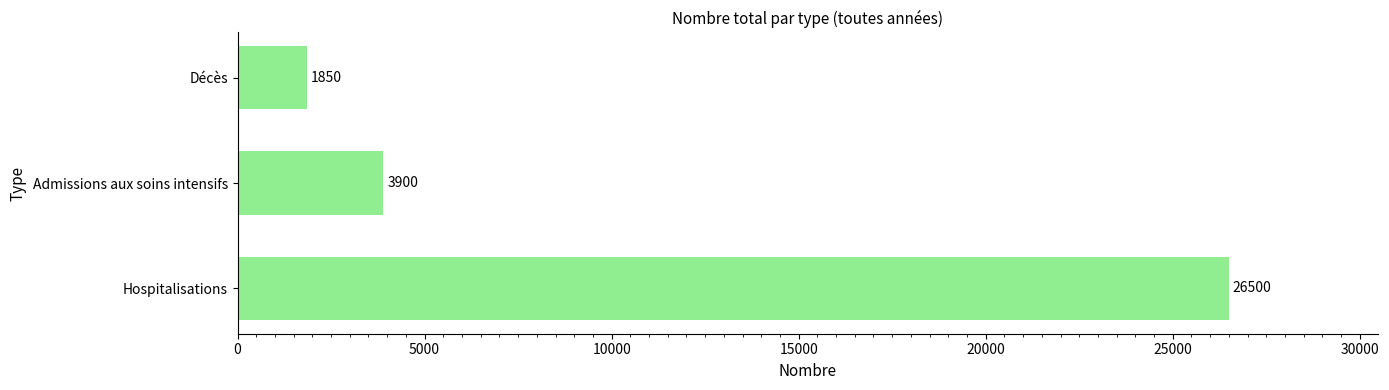

Reading bottom to top, list all the values displayed in this chart.

26500	3900	1850